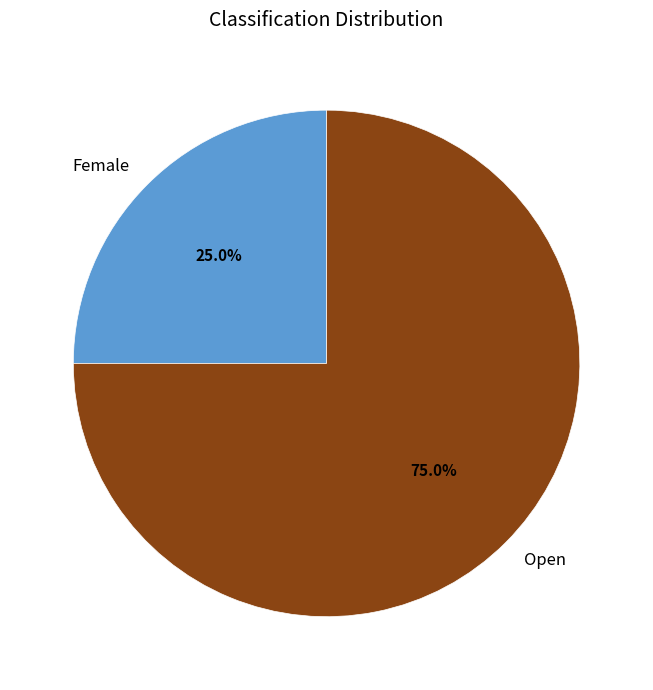

To the nearest percent, what is the average slice percentage?

50%